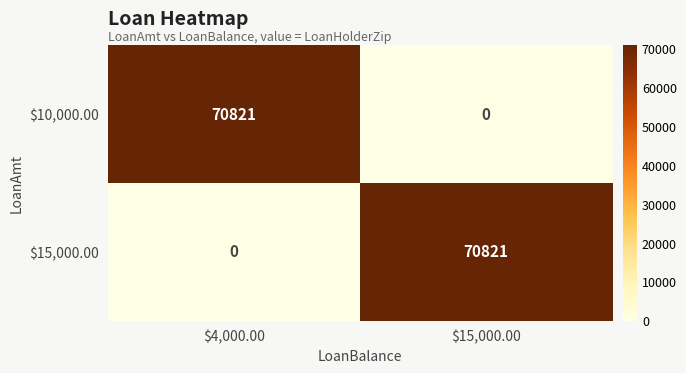

What is the total value across all series at $15,000.00?

70821